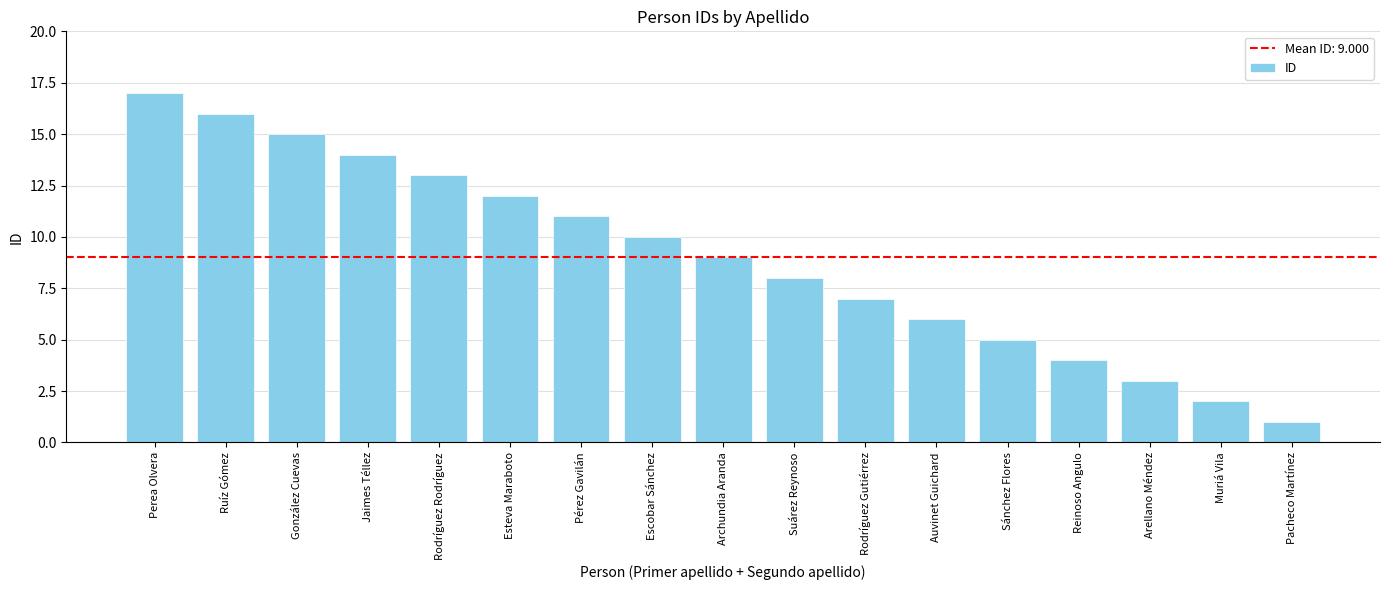

What is the change in value from Esteva Maraboto to Auvinet Guichard?

-6